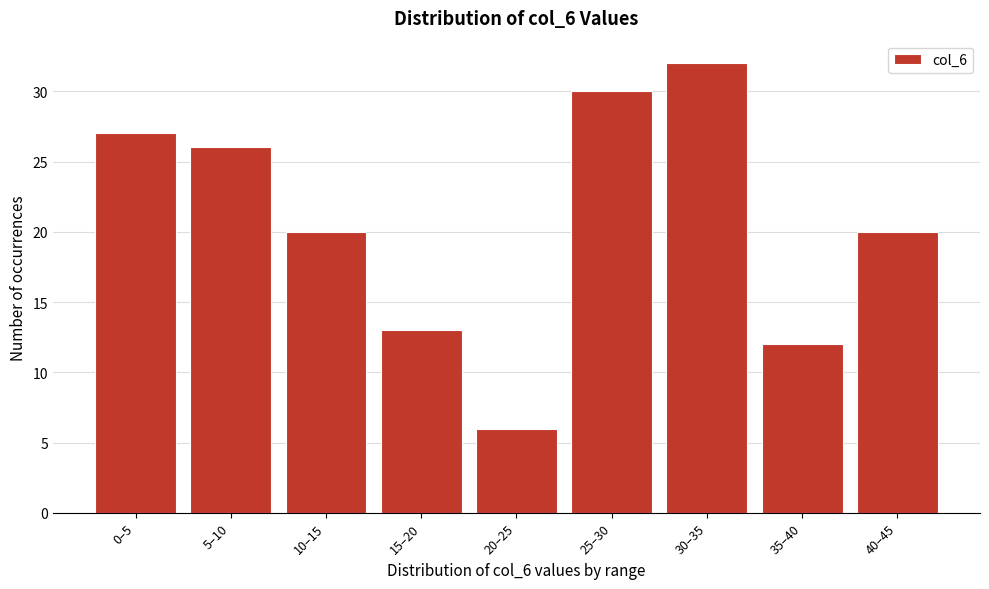

Reading left to right, list all the values displayed in this chart.

27	26	20	13	6	30	32	12	20